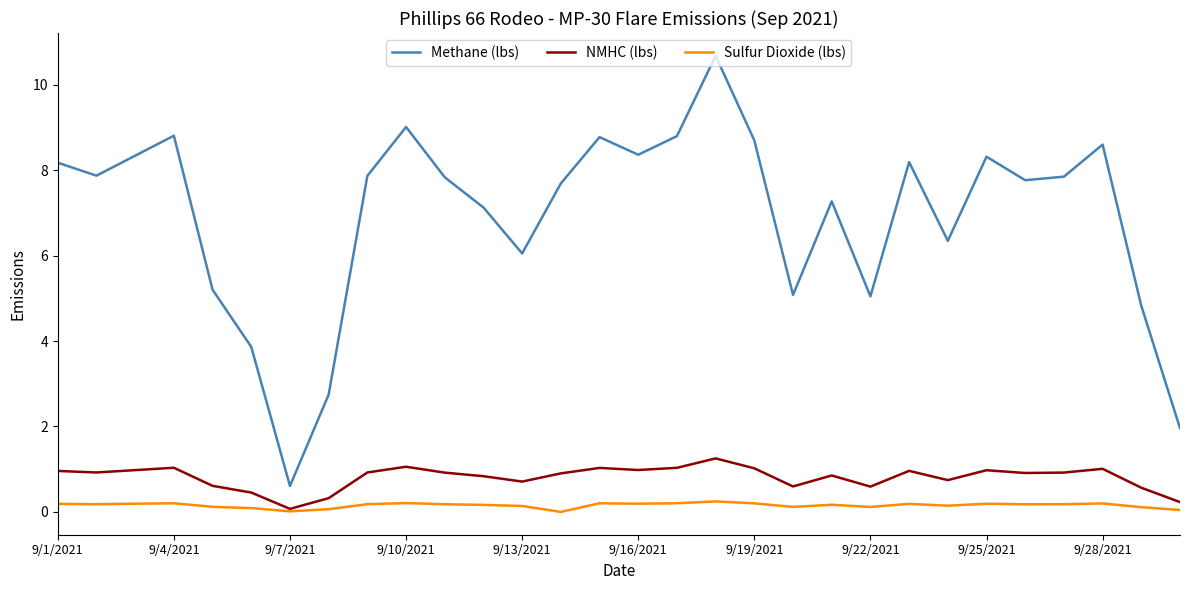

Which series has the largest range (max minus min)?

Methane (lbs)